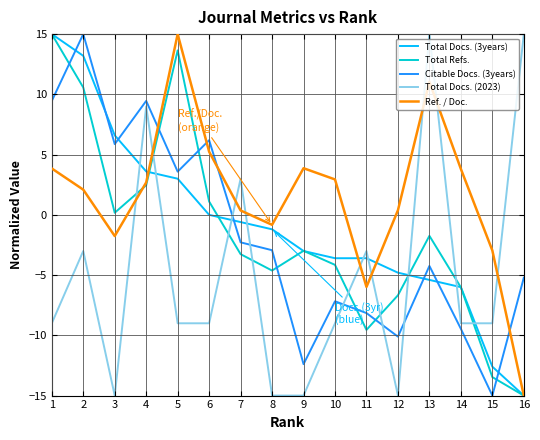

What are all the series names shown in the legend?

Total Docs. (3years), Total Refs., Citable Docs. (3years), Total Docs. (2023), Ref. / Doc.